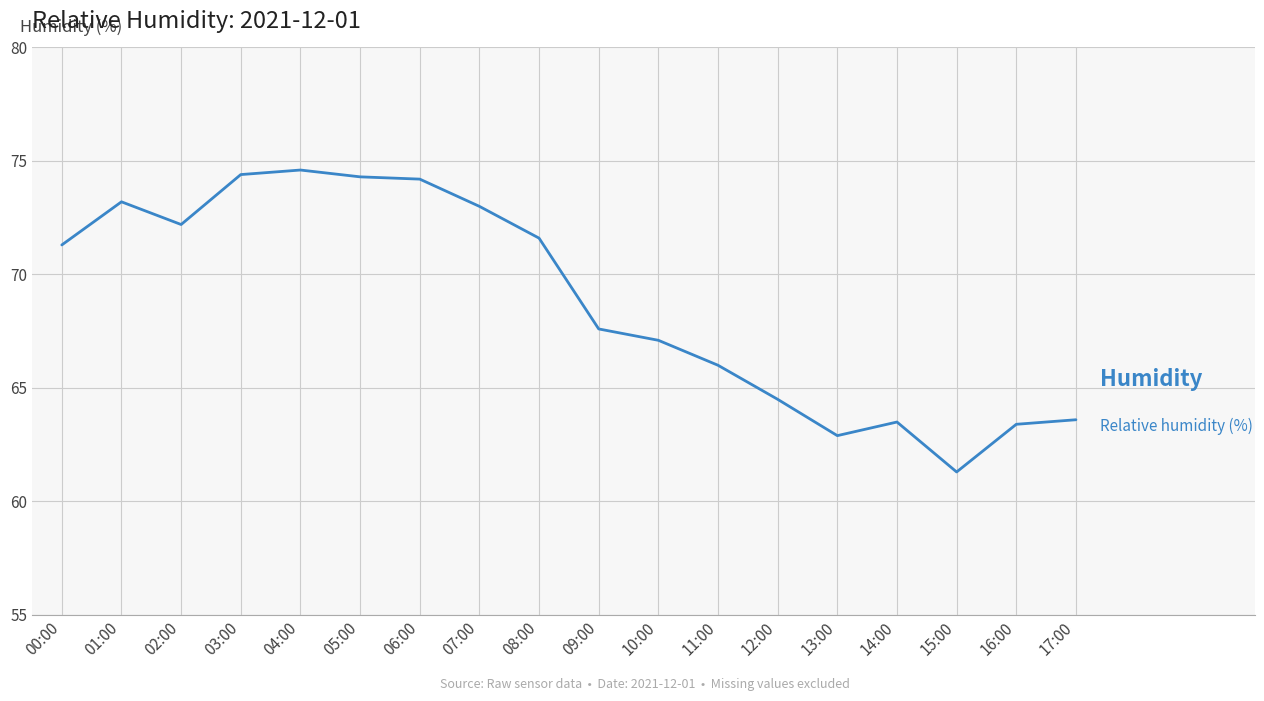

The chart shows a value of 73.0 at 07:00. True or false?

True